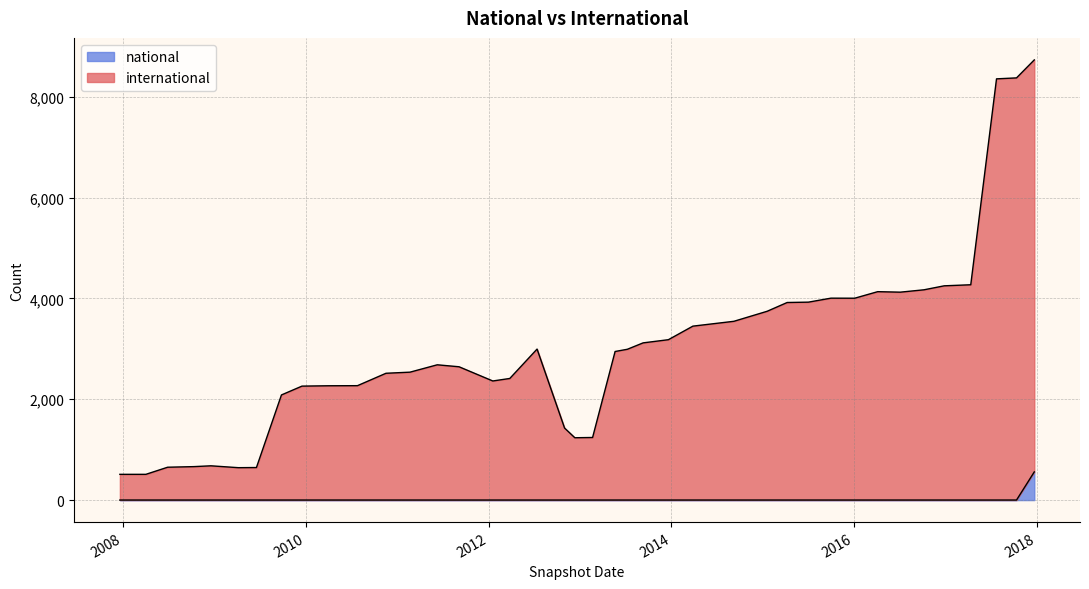

What is the highest value of the international series?

8733